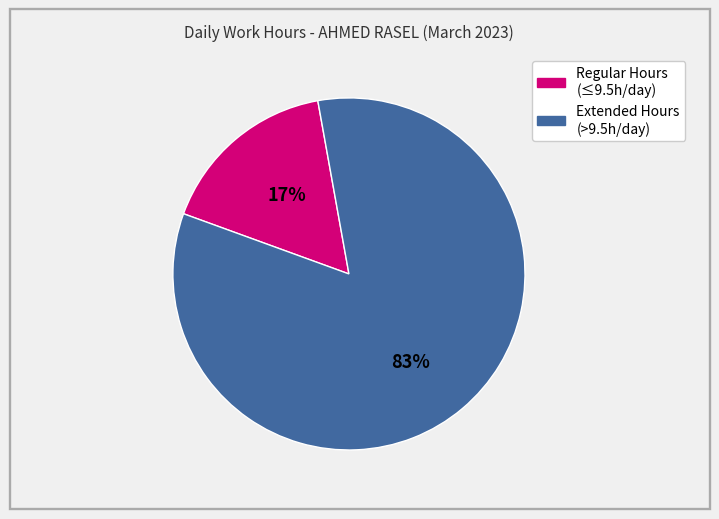

Does any single category account for the majority?

Yes